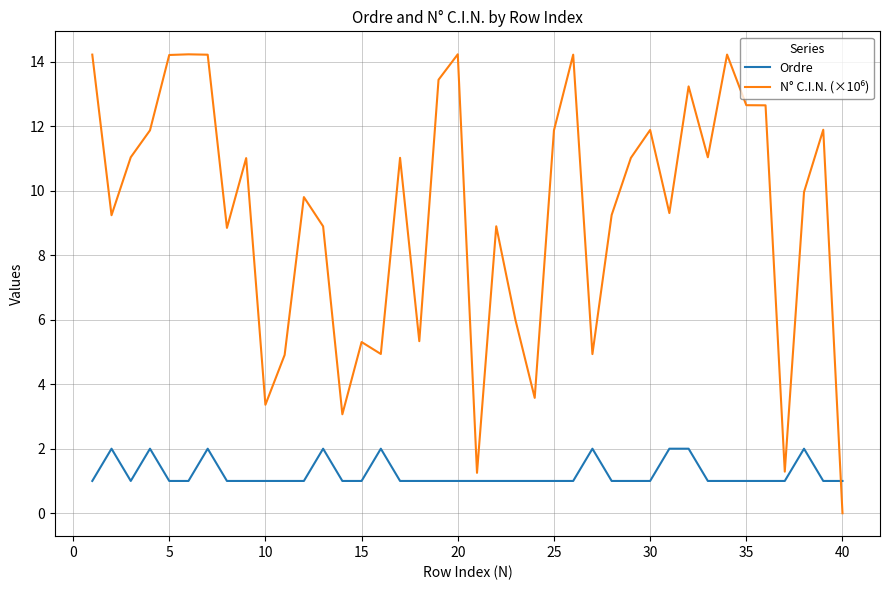

What is the greatest value displayed?

14.2